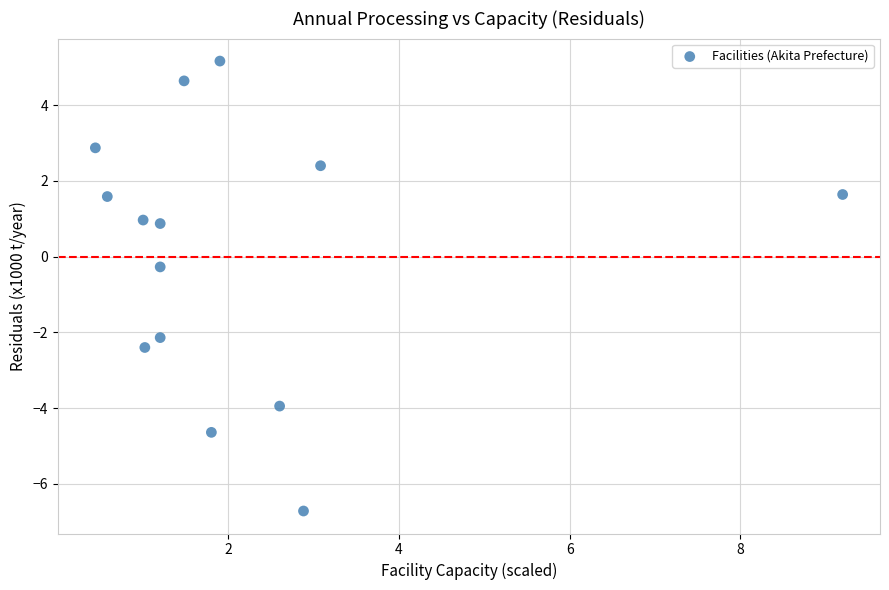

What is the range of Y values (max minus min)?

11.9